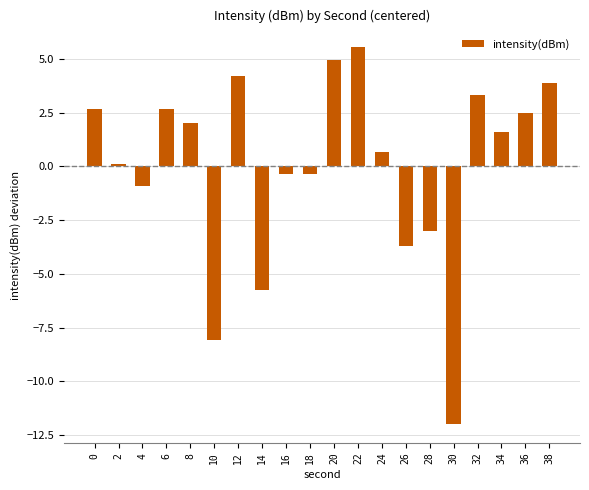

Count the number of values greater than 1.

10